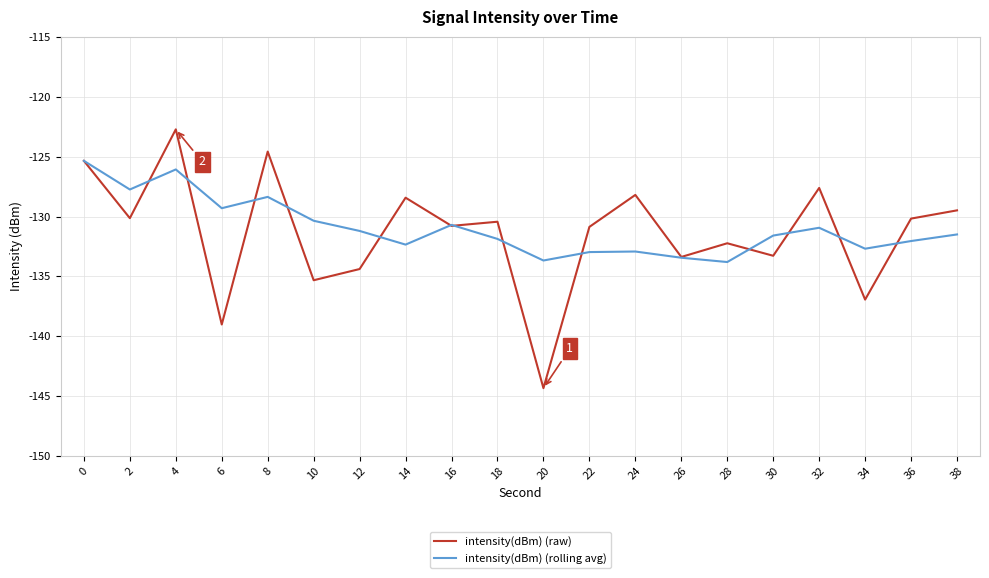

List the series in order of their overall mean, highest first.

intensity(dBm) (rolling avg), intensity(dBm) (raw)